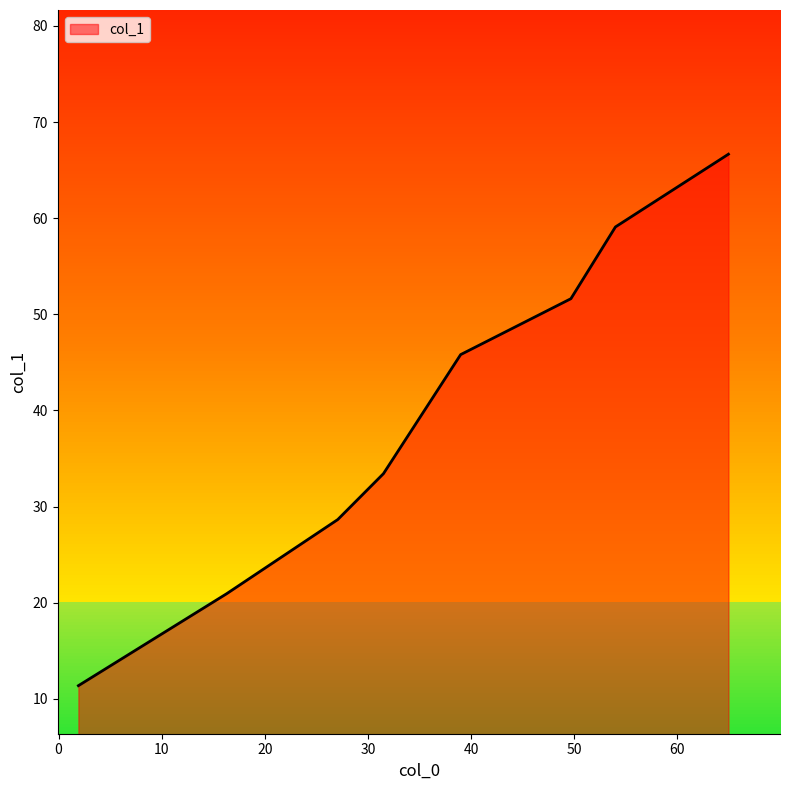

What is the sum of all values?

317.6